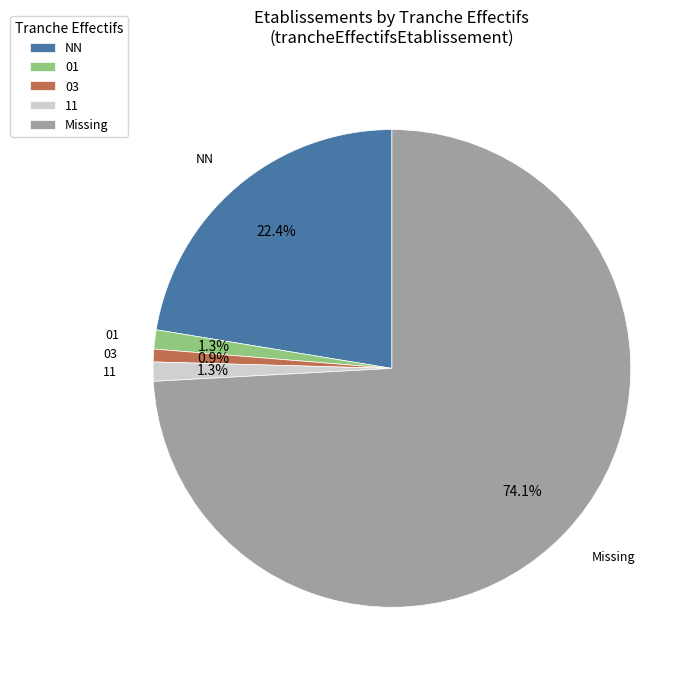

What percentage is the 03 slice, to the nearest percent?

1%